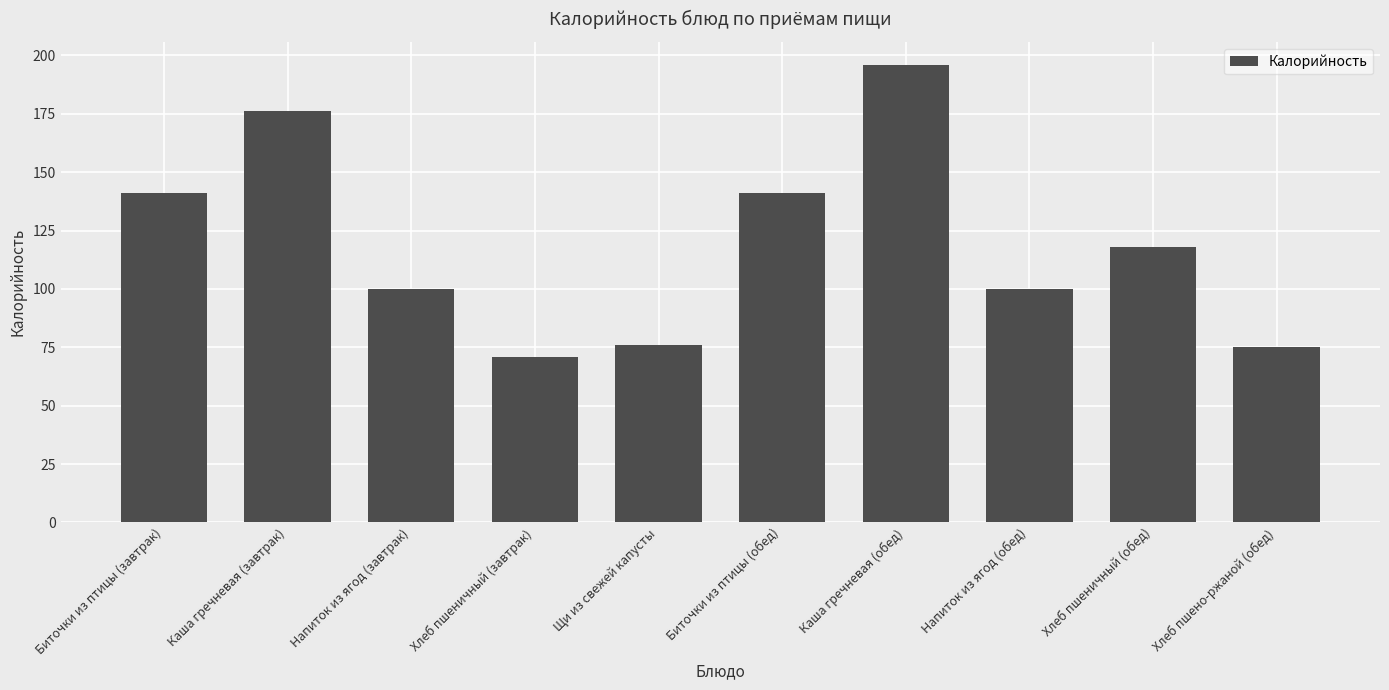

What position from the right is Биточки из птицы (завтрак)?

10